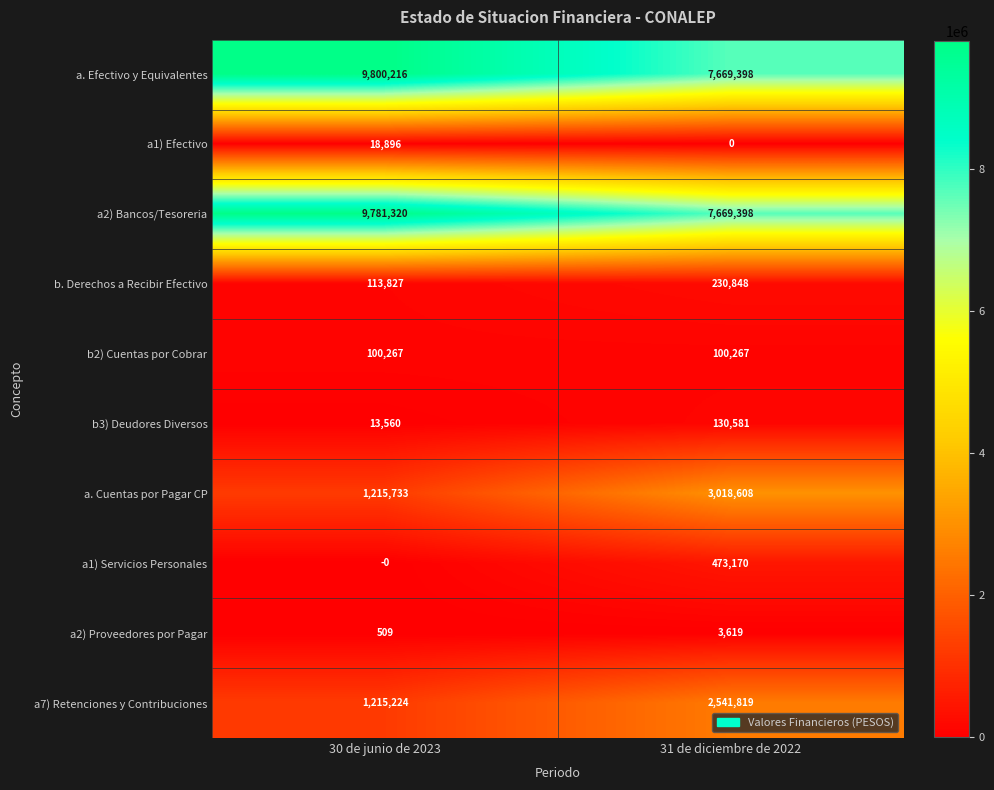

Is the value of a7) Retenciones y Contribuciones at 30 de junio de 2023 greater than the value of a2) Proveedores por Pagar at 30 de junio de 2023?

Yes